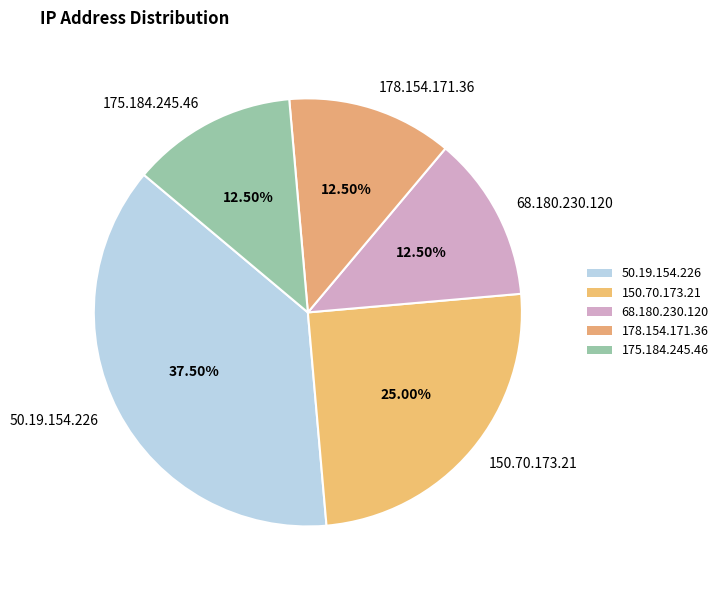

What is the largest slice in the pie chart?

50.19.154.226